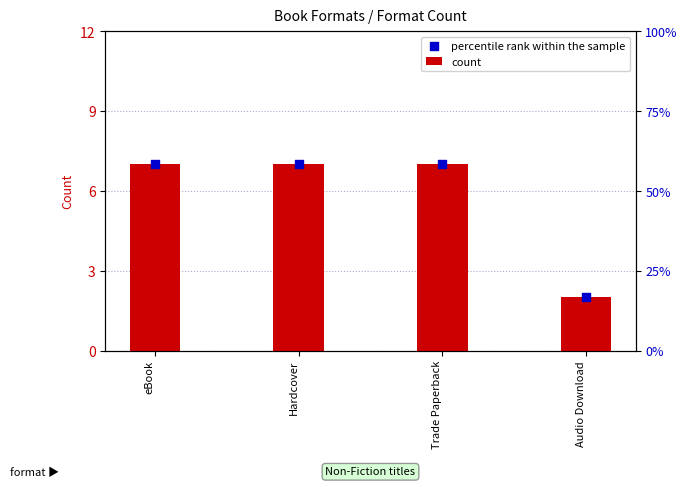

Which series reaches the minimum Y coordinate?

count